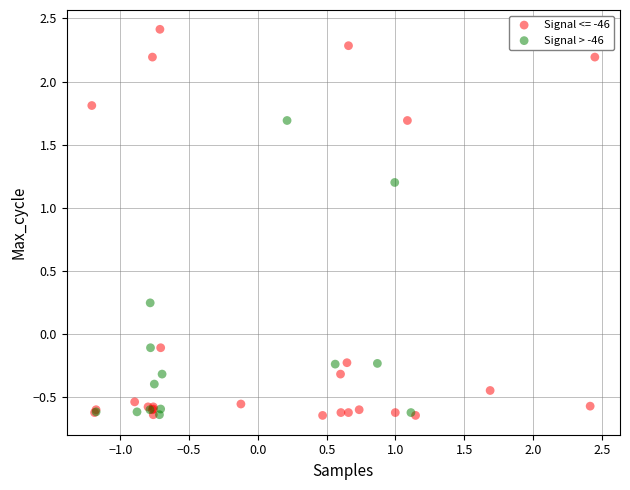

Which series contains the highest Y value?

Signal <= -46